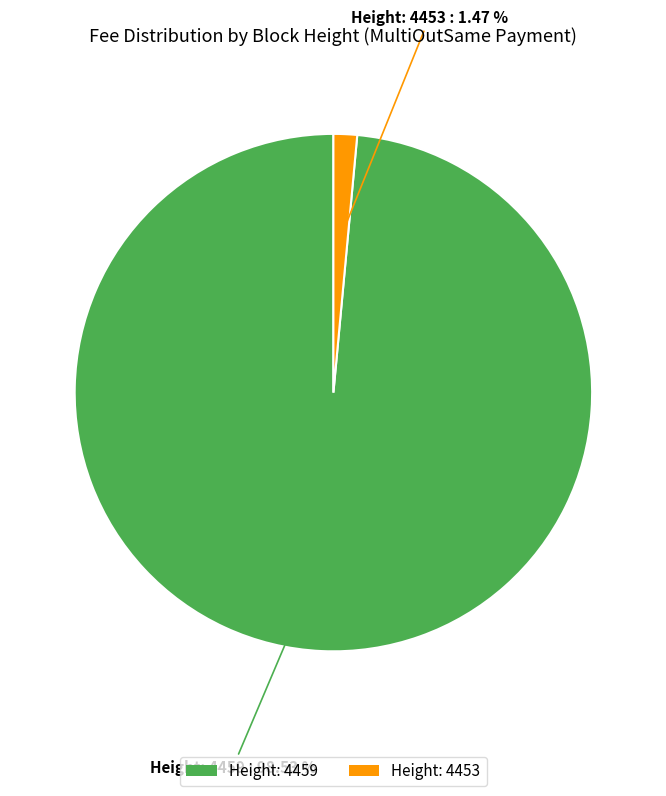

Do Height: 4459 and Height: 4453 together represent more than half of the pie?

Yes